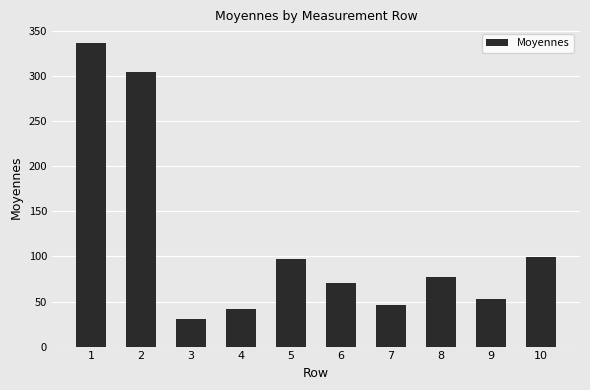

What is the change in value from 7 to 8?

+31.2